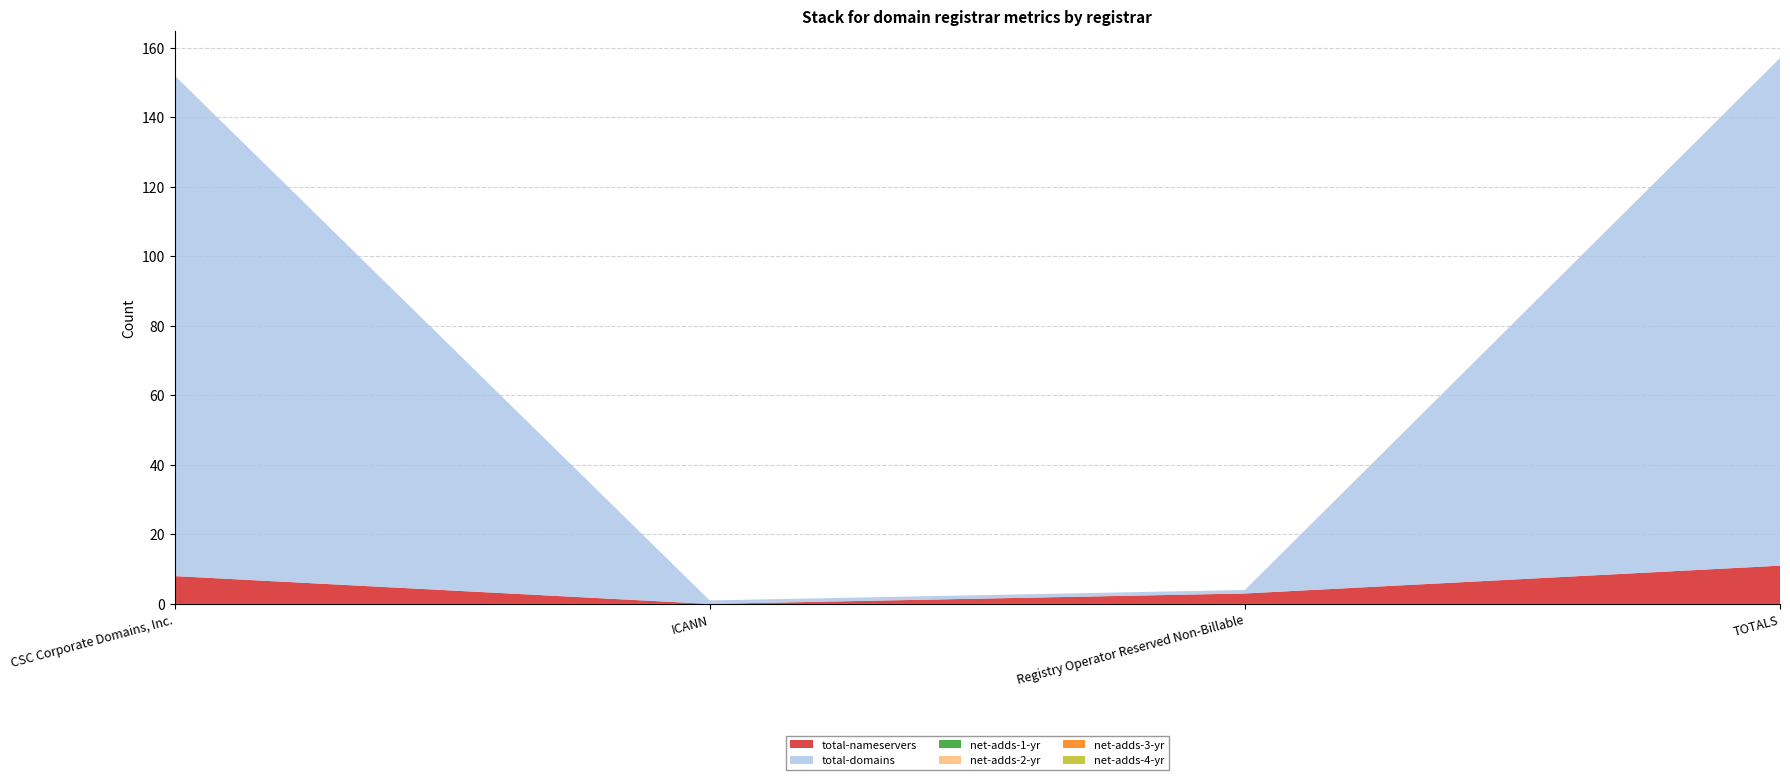

Reading left to right, what are all the values shown in this chart?

total-nameservers: CSC Corporate Domains, Inc.=8	ICANN=0	Registry Operator Reserved Non-Billable=3	TOTALS=11
total-domains: CSC Corporate Domains, Inc.=144	ICANN=1	Registry Operator Reserved Non-Billable=1	TOTALS=146
net-adds-1-yr: CSC Corporate Domains, Inc.=0	ICANN=0	Registry Operator Reserved Non-Billable=0	TOTALS=0
net-adds-2-yr: CSC Corporate Domains, Inc.=0	ICANN=0	Registry Operator Reserved Non-Billable=0	TOTALS=0
net-adds-3-yr: CSC Corporate Domains, Inc.=0	ICANN=0	Registry Operator Reserved Non-Billable=0	TOTALS=0
net-adds-4-yr: CSC Corporate Domains, Inc.=0	ICANN=0	Registry Operator Reserved Non-Billable=0	TOTALS=0